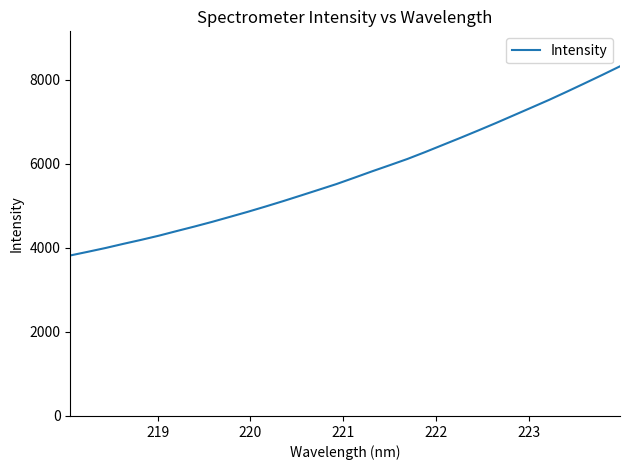

What is the smallest value displayed?

3820.5